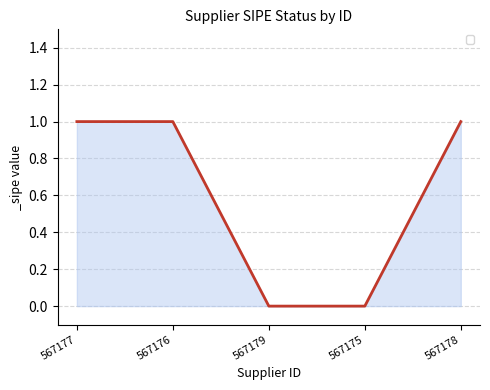

What position from the right is 567178?

1